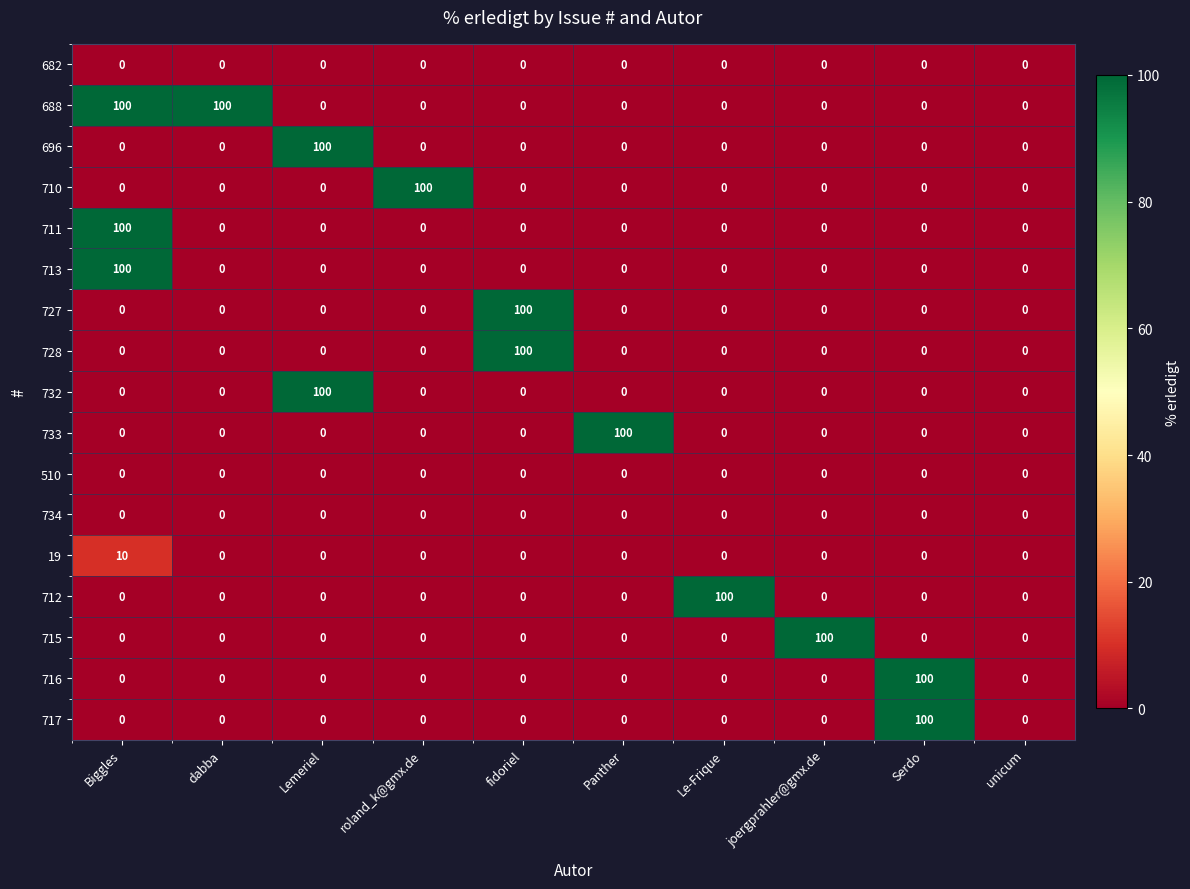

True or false: 732 has a value of 100 at Lemeriel.

True